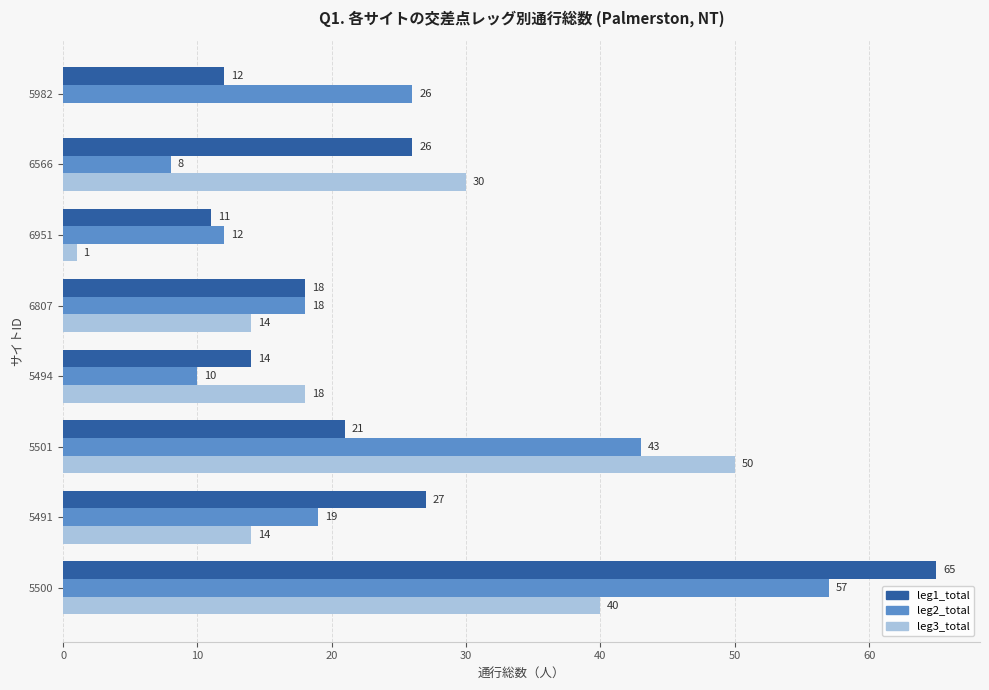

True or false: leg1_total has a value of 30 at 6807.

False